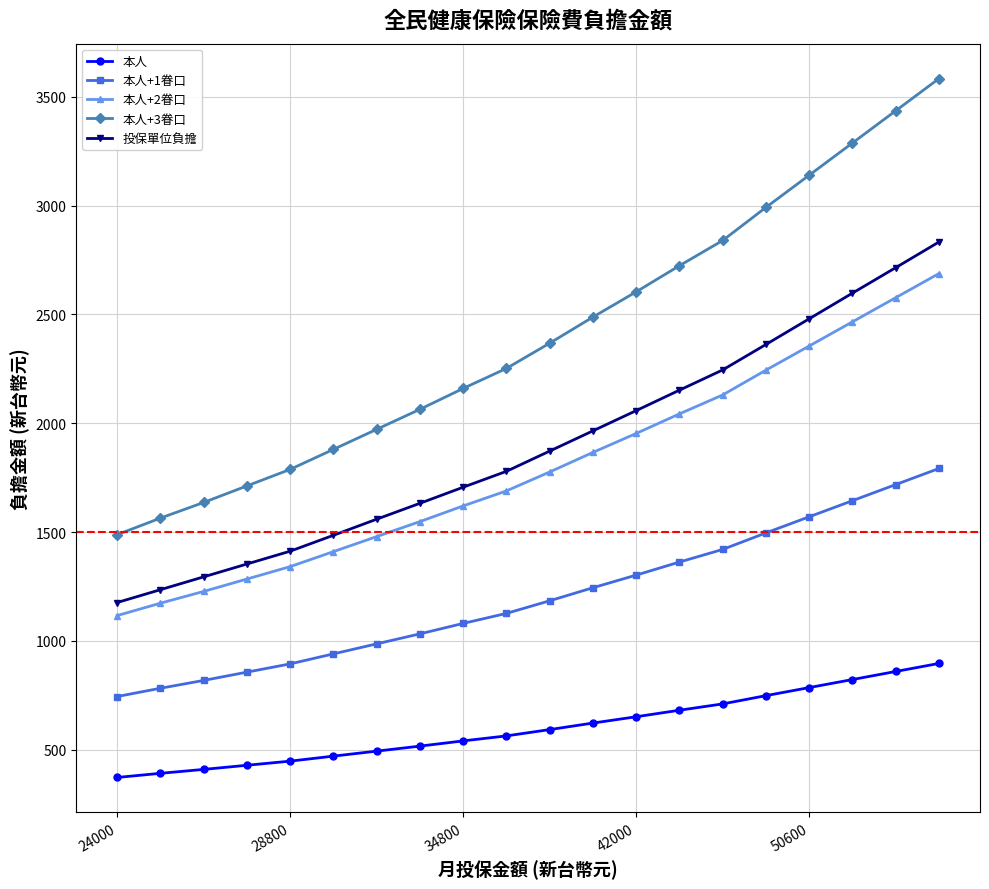

What is the average value of the 投保單位負擔 series?

1896